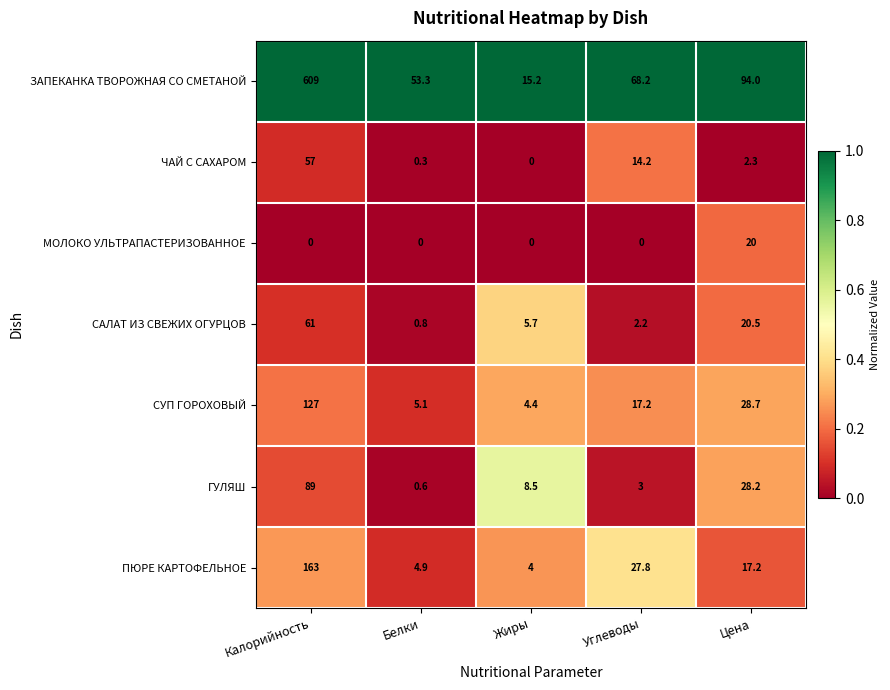

Which category has the lowest value in the ЧАЙ С САХАРОМ series?

Жиры